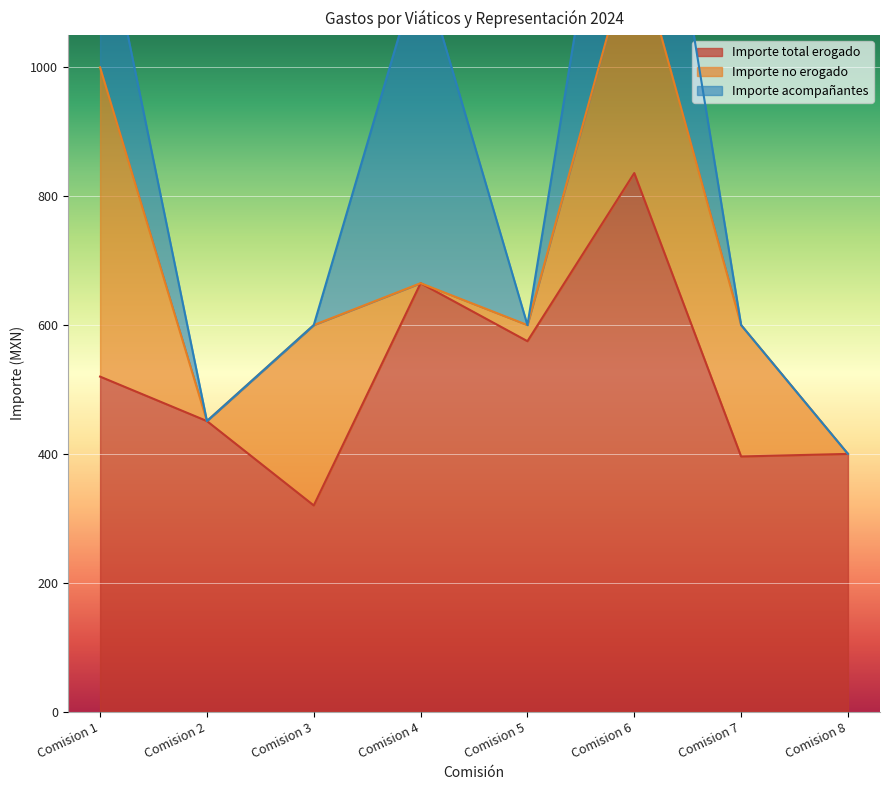

At which label does Importe total erogado reach its peak?

Comision 6